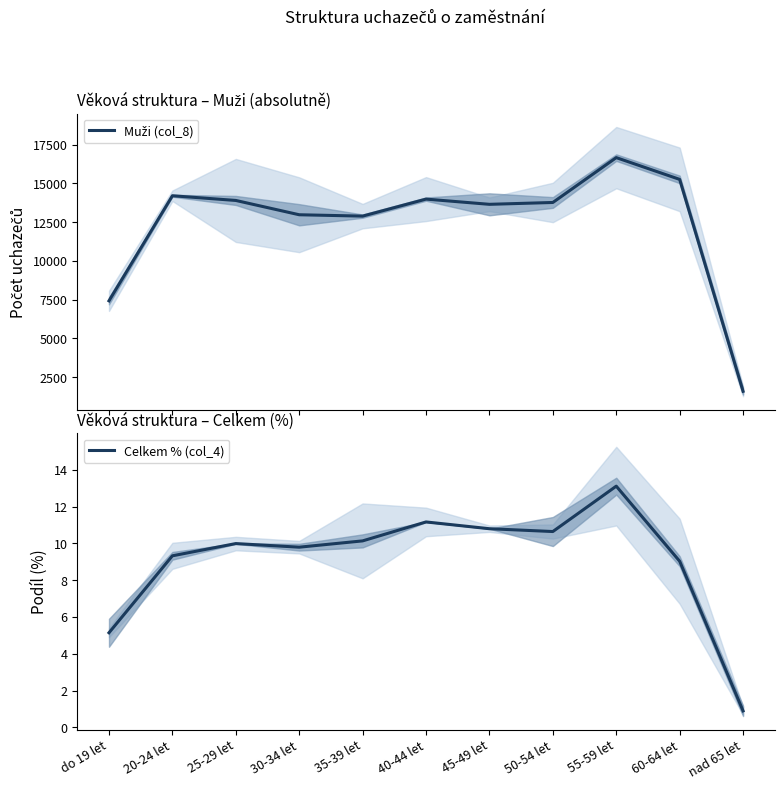

What is the label of the 10th point from the left?

60-64 let